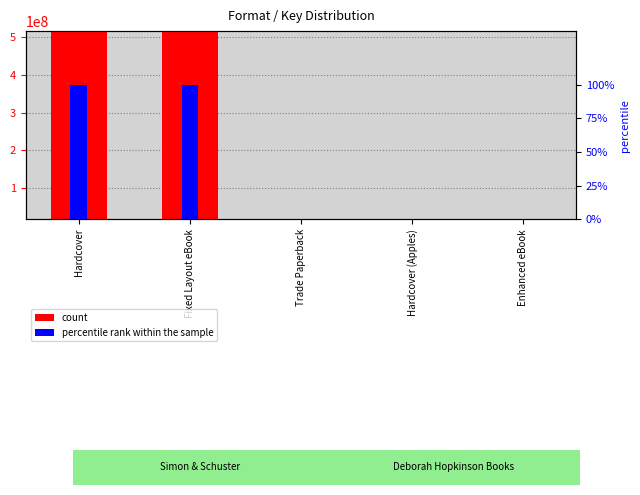

What is the difference between the maximum and minimum values in the count series?

499200028